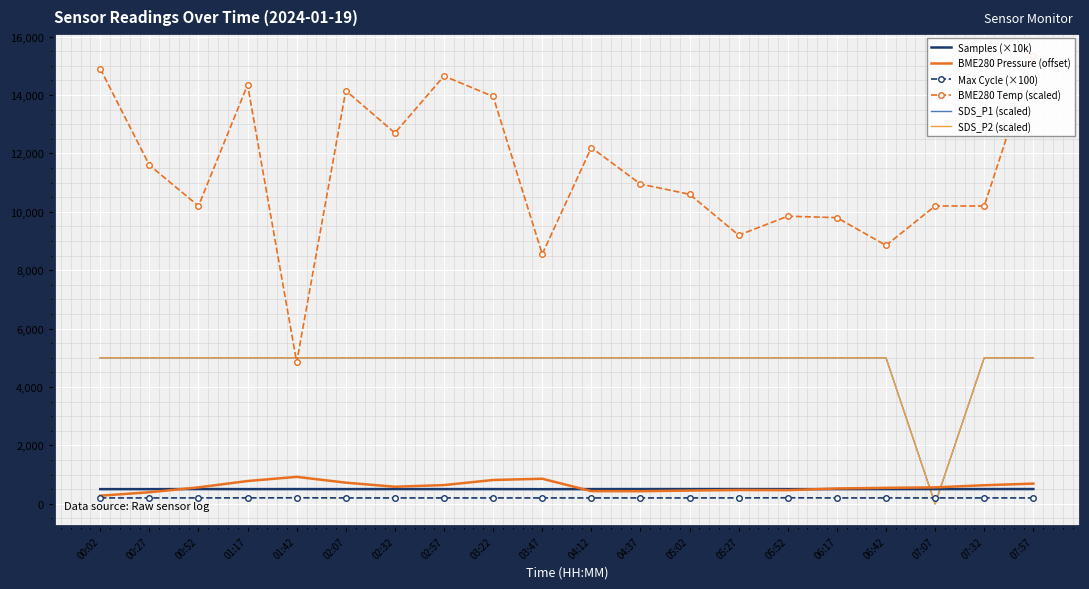

At which label is Max Cycle (×100) closest to 204?

01:17